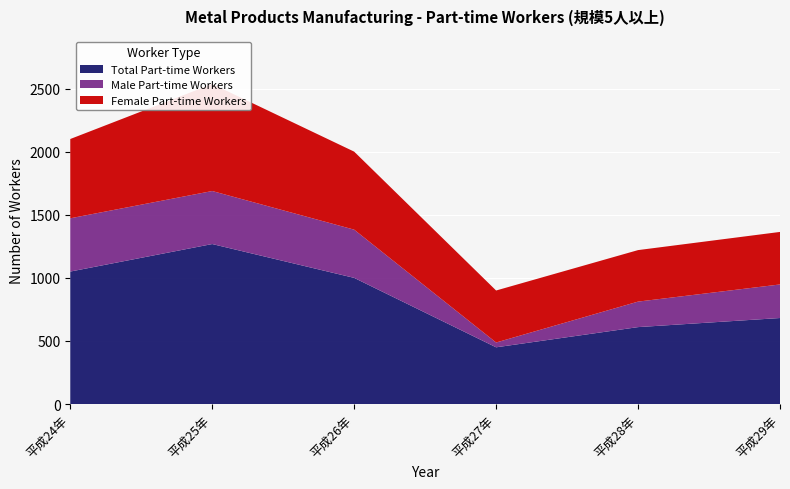

Reading right to left, what are all the values shown in this chart?

Female Part-time Workers: 平成29年=416	平成28年=408	平成27年=412	平成26年=618	平成25年=848	平成24年=628
Male Part-time Workers: 平成29年=266	平成28年=202	平成27年=38	平成26年=382	平成25年=420	平成24年=422
Total Part-time Workers: 平成29年=682	平成28年=610	平成27年=450	平成26年=1000	平成25年=1268	平成24年=1050